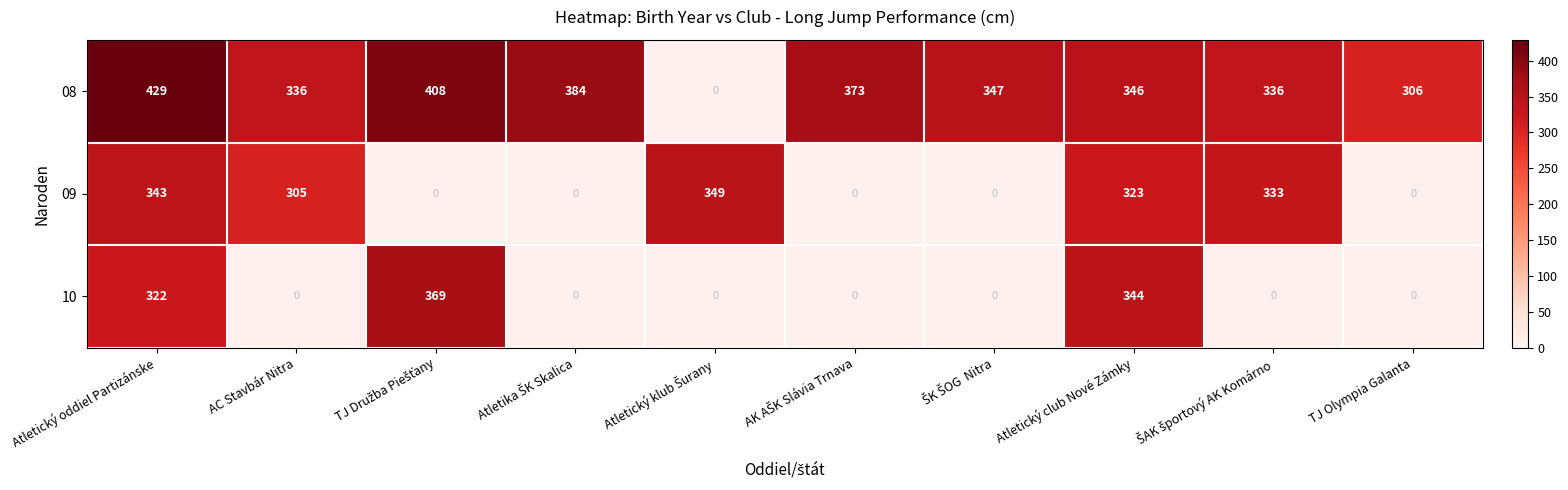

Is it true that 10 equals 322 at Atletický oddiel Partizánske?

True